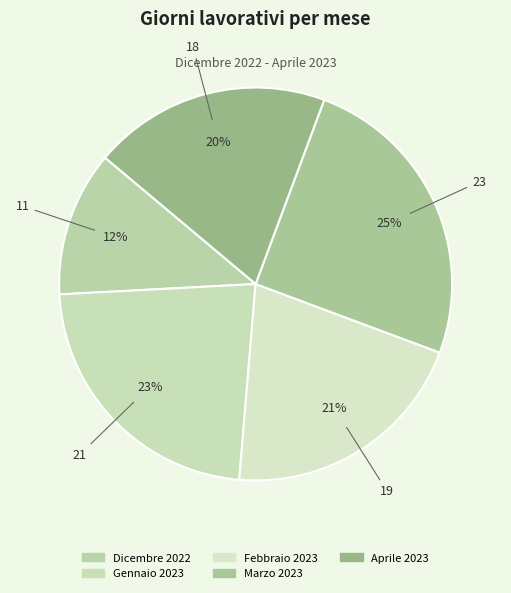

To the nearest percent, what is the combined percentage of Febbraio 2023 and Dicembre 2022?

33%